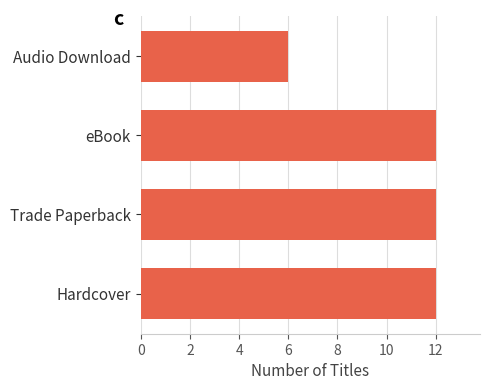

Count the values in the range 12 to 13.

3